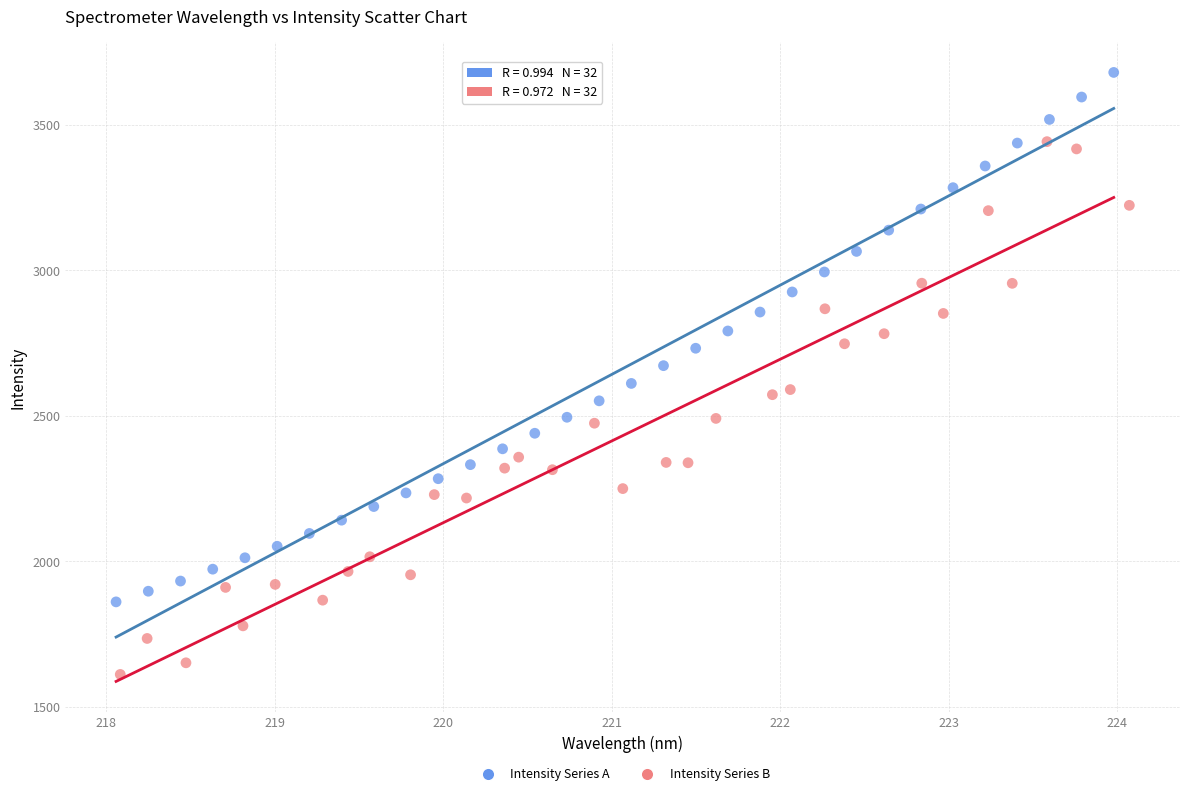

Which series reaches the maximum Y coordinate?

Intensity Series A